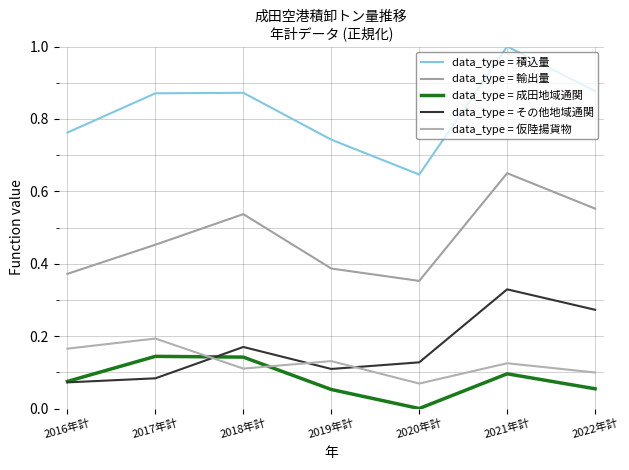

Does the chart display data point markers on the line(s)?

No